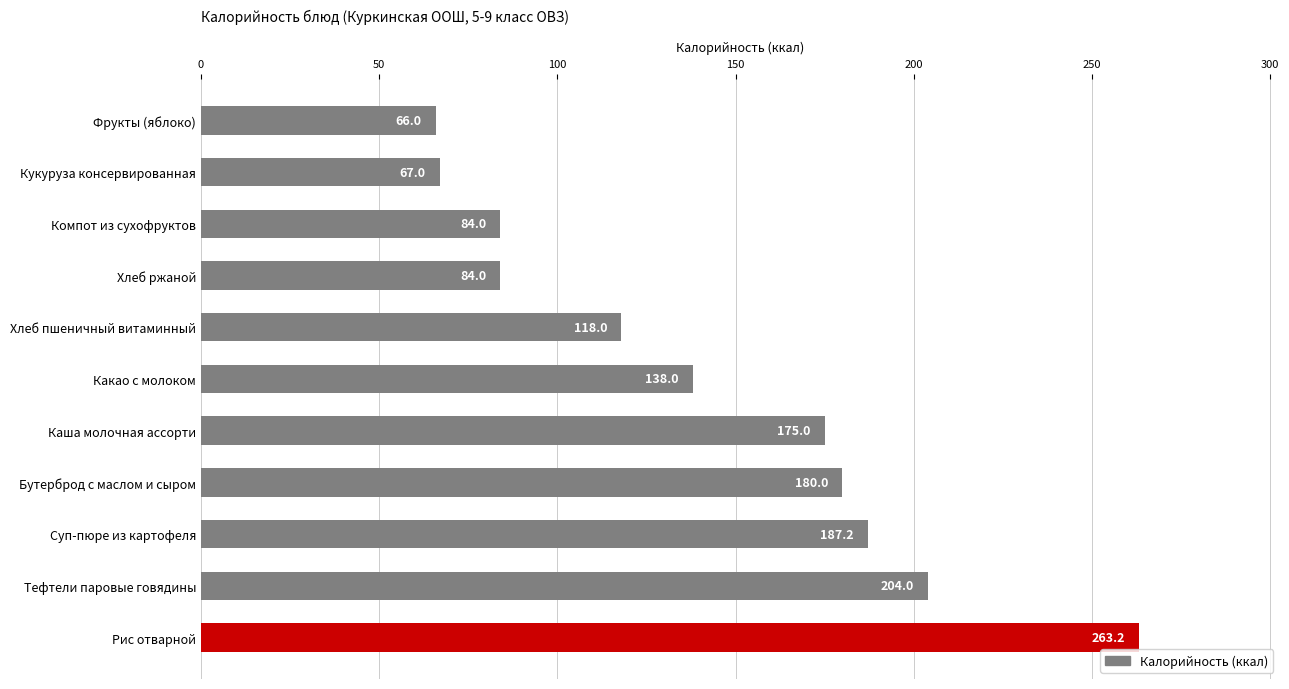

Reading bottom to top, extract all data points from this chart.

Рис отварной=263.2	Тефтели паровые говядины=204.0	Суп-пюре из картофеля=187.2	Бутерброд с маслом и сыром=180.0	Каша молочная ассорти=175.0	Какао с молоком=138.0	Хлеб пшеничный витаминный=118.0	Хлеб ржаной=84.0	Компот из сухофруктов=84.0	Кукуруза консервированная=67.0	Фрукты (яблоко)=66.0